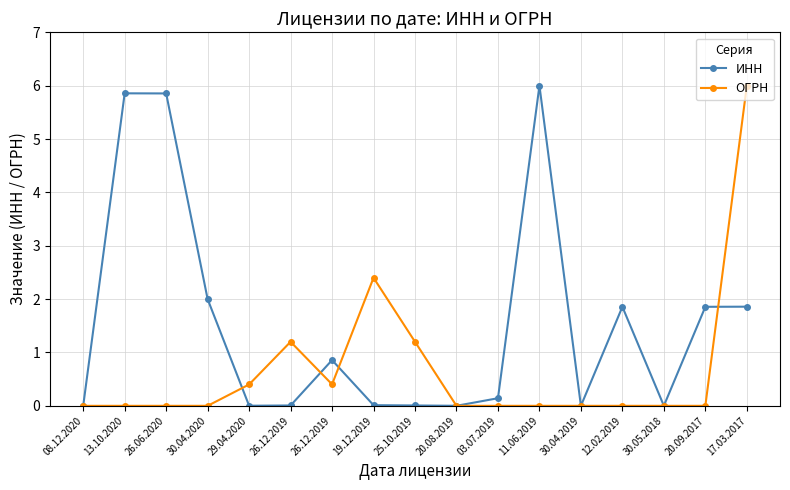

Read the ОГРН value at 17.03.2017.

6.0